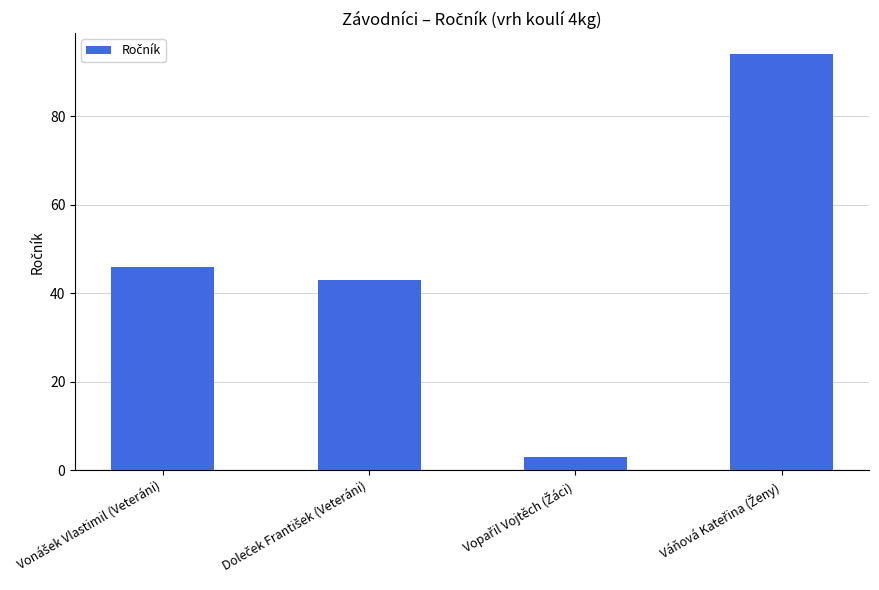

What is the greatest value displayed?

94